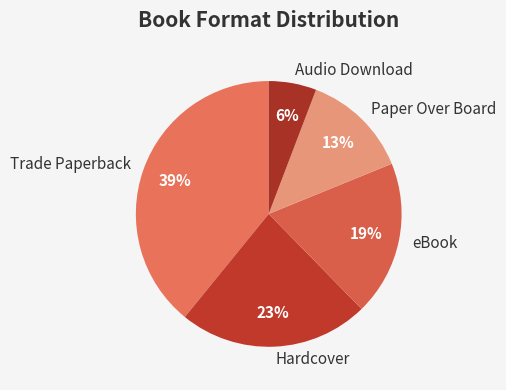

What is the largest slice in the pie chart?

Trade Paperback